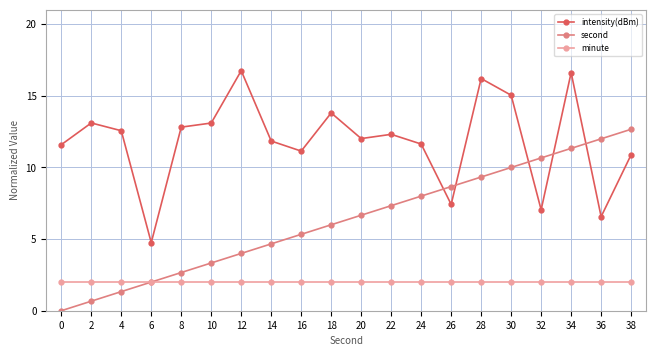

Reading right to left, what are all the values shown in this chart?

intensity(dBm): 38=10.9	36=6.6	34=16.6	32=7.0	30=15.0	28=16.2	26=7.4	24=11.6	22=12.3	20=12.0	18=13.8	16=11.1	14=11.8	12=16.8	10=13.1	8=12.8	6=4.8	4=12.6	2=13.1	0=11.6
second: 38=12.7	36=12.0	34=11.3	32=10.7	30=10.0	28=9.3	26=8.7	24=8.0	22=7.3	20=6.7	18=6.0	16=5.3	14=4.7	12=4.0	10=3.3	8=2.7	6=2.0	4=1.3	2=0.7	0=0.0
minute: 38=2.0	36=2.0	34=2.0	32=2.0	30=2.0	28=2.0	26=2.0	24=2.0	22=2.0	20=2.0	18=2.0	16=2.0	14=2.0	12=2.0	10=2.0	8=2.0	6=2.0	4=2.0	2=2.0	0=2.0